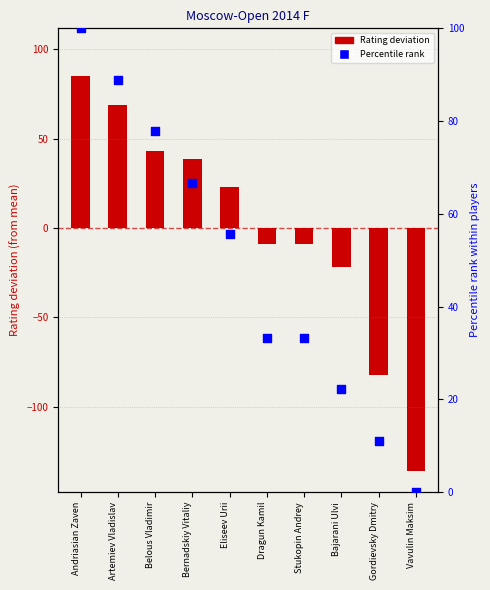

What is the total value across all series at Stukopin Andrey?

24.2